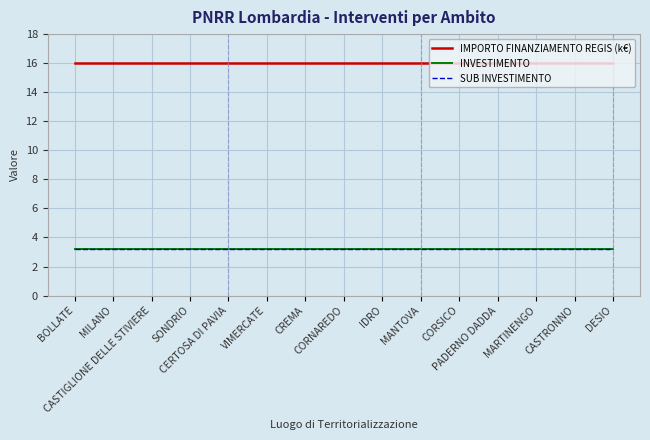

How many lines are shown in the chart?

3